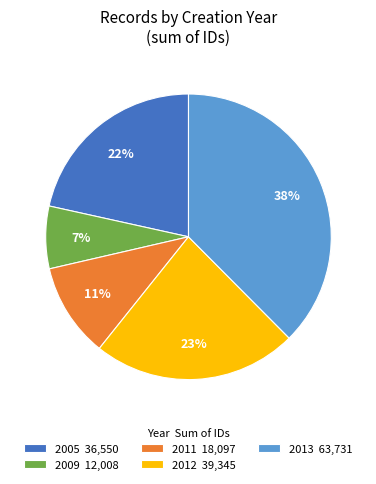

Does any single category account for the majority?

No